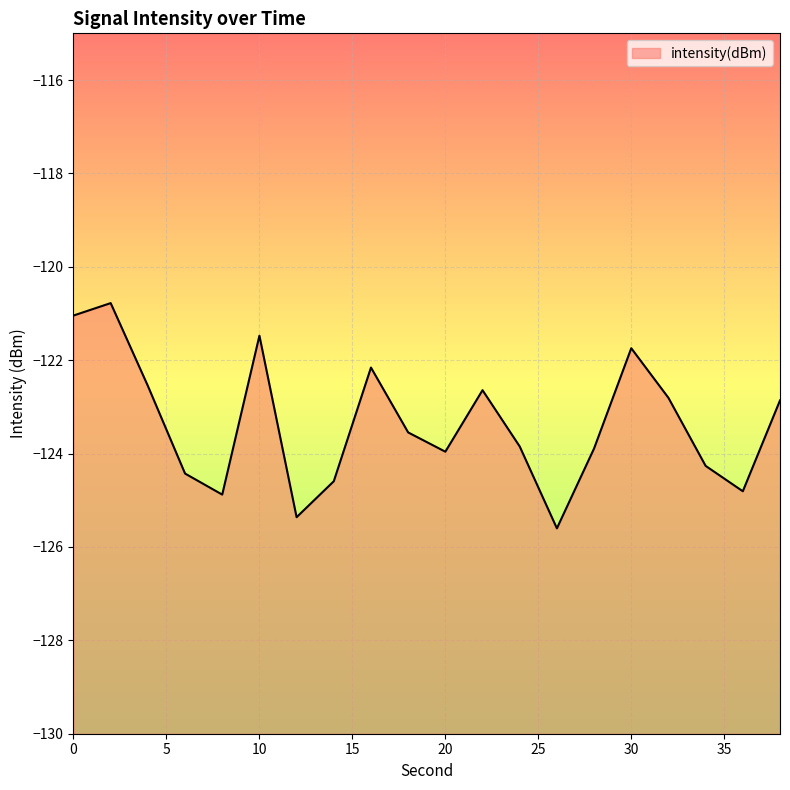

Reading right to left, what are all the values shown in this chart?

38=-122.9	36=-124.8	34=-124.3	32=-122.8	30=-121.7	28=-123.9	26=-125.6	24=-123.8	22=-122.6	20=-124.0	18=-123.5	16=-122.2	14=-124.6	12=-125.4	10=-121.5	8=-124.9	6=-124.4	4=-122.6	2=-120.8	0=-121.0